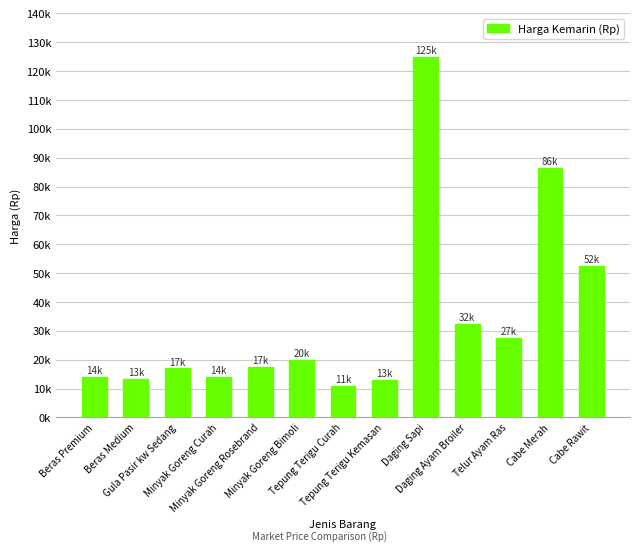

Are the bars horizontal?

No